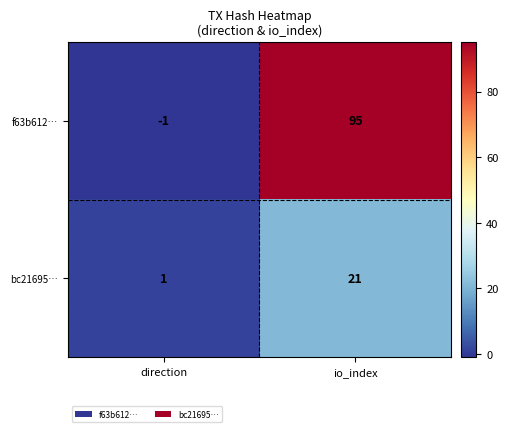

Is the value of bc21695… at direction greater than the value of f63b612… at io_index?

No